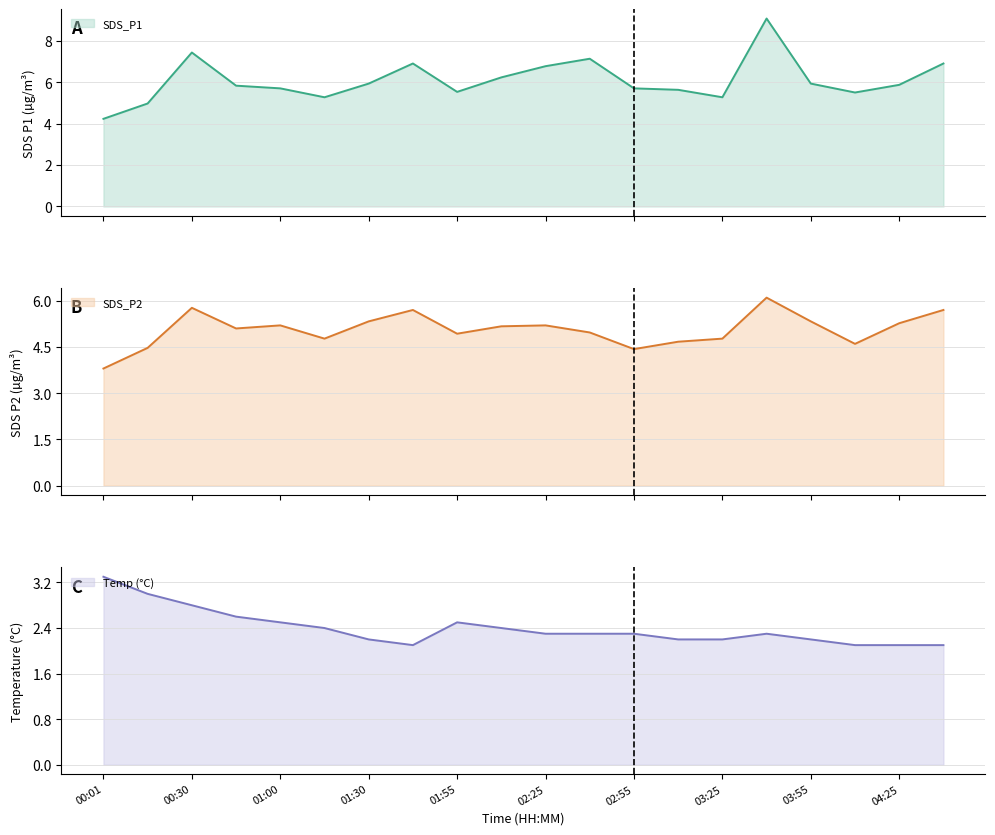

Where does the SDS_P1 series first go above 5?

00:30